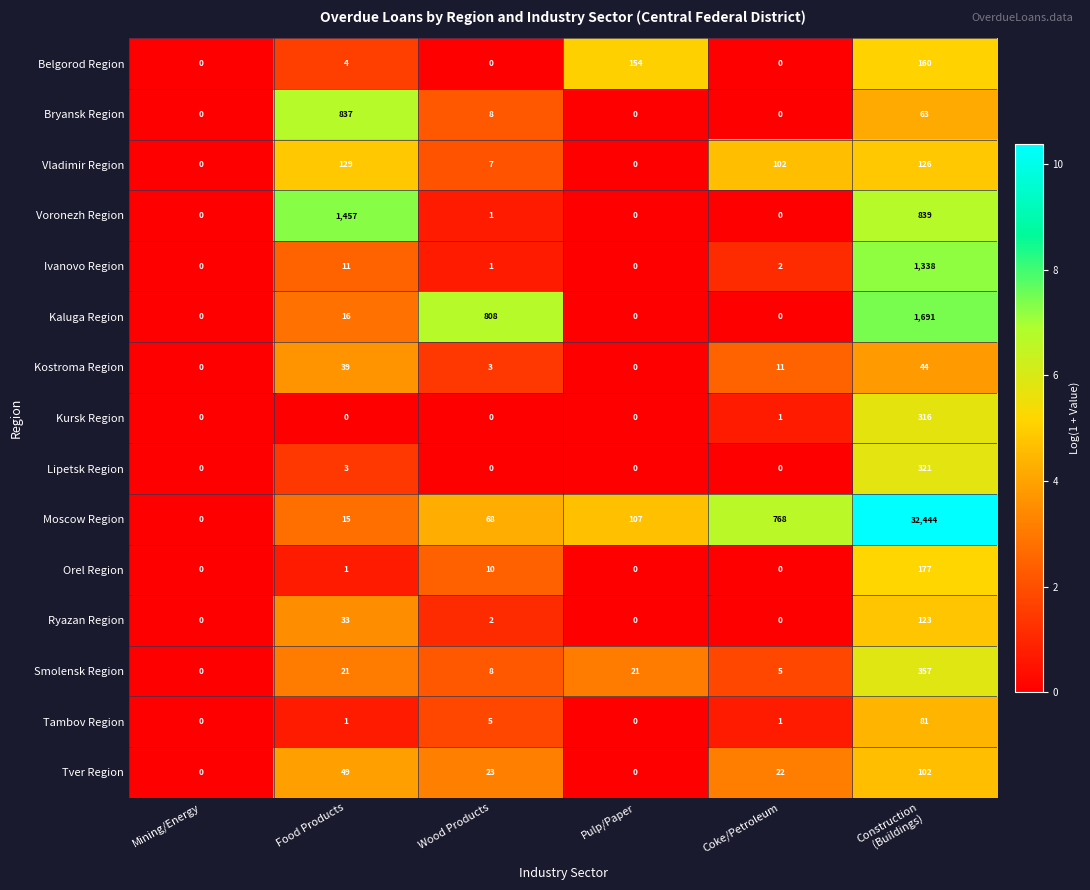

The Ivanovo Region series shows 1 at Wood Products. True or false?

True